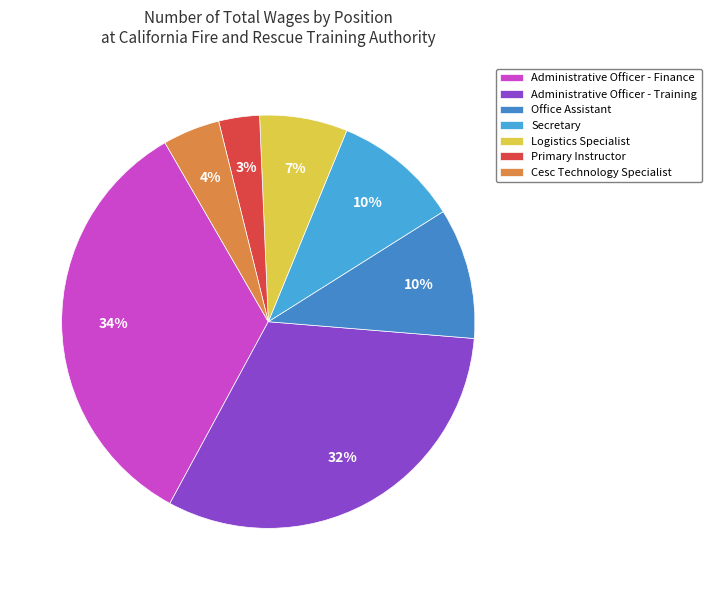

Does any single category account for the majority?

No